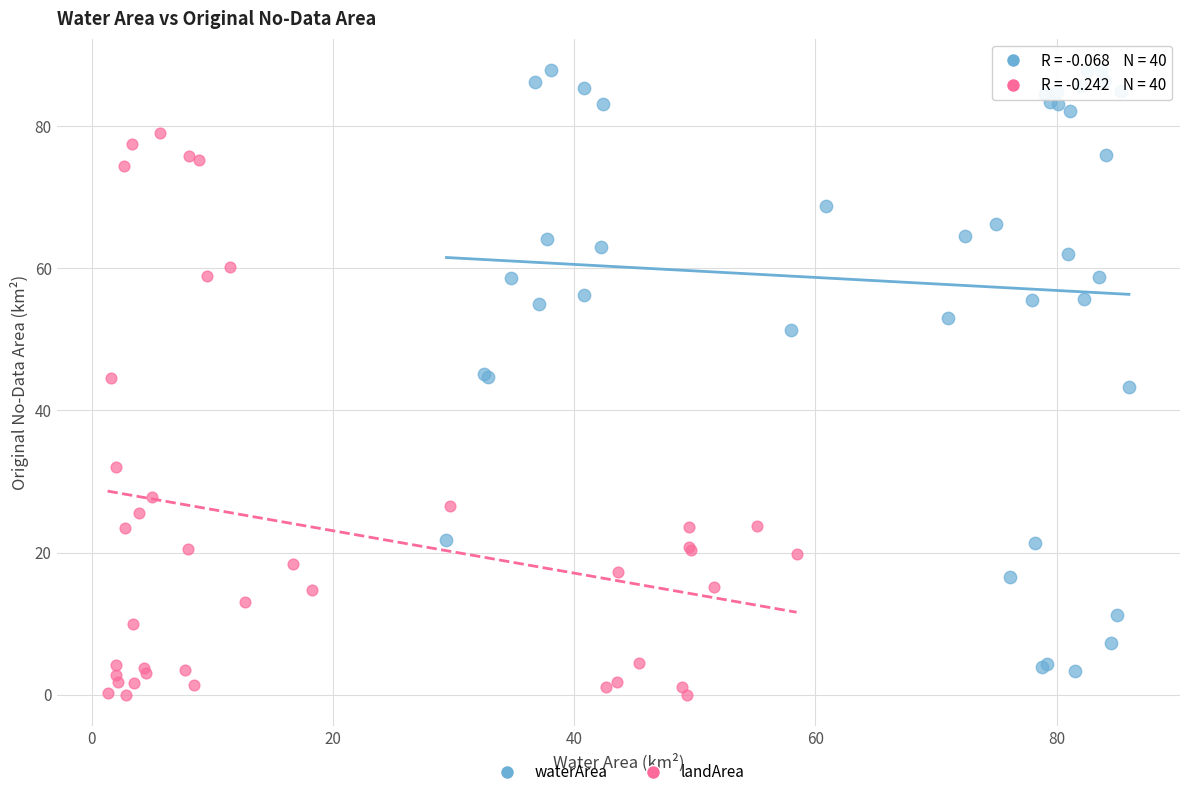

Which series contains the highest Y value?

waterArea